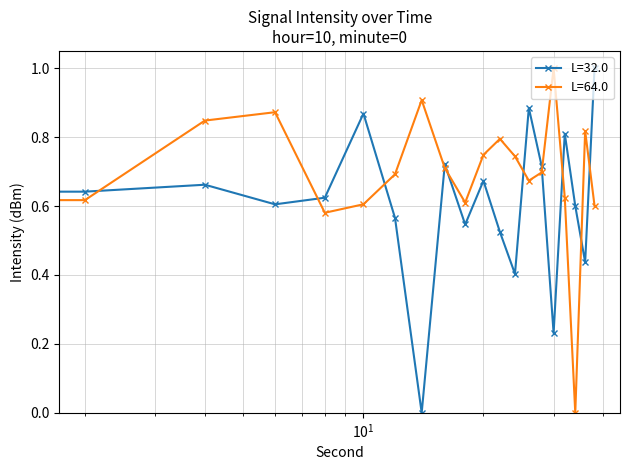

Which series ends up on top after the final intersection of L=32.0 and L=64.0?

L=32.0